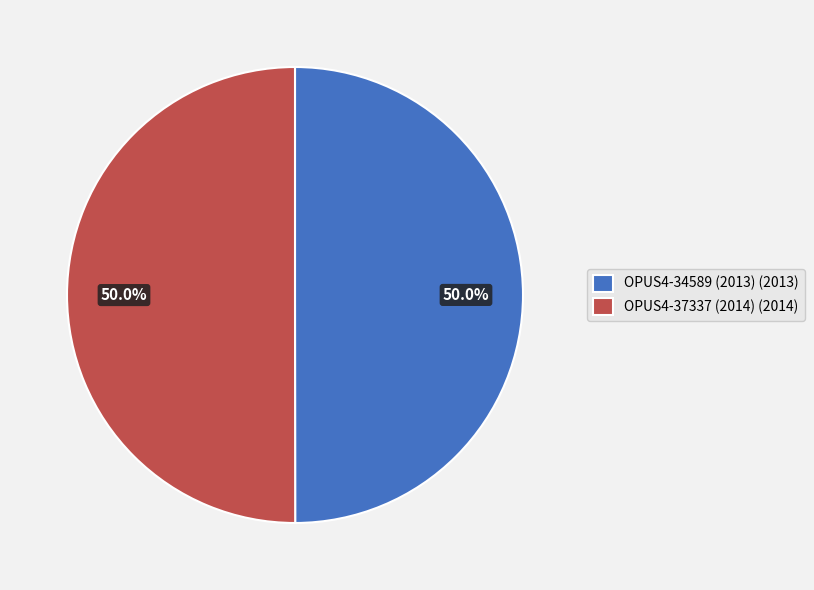

How many segments does this pie chart have?

2